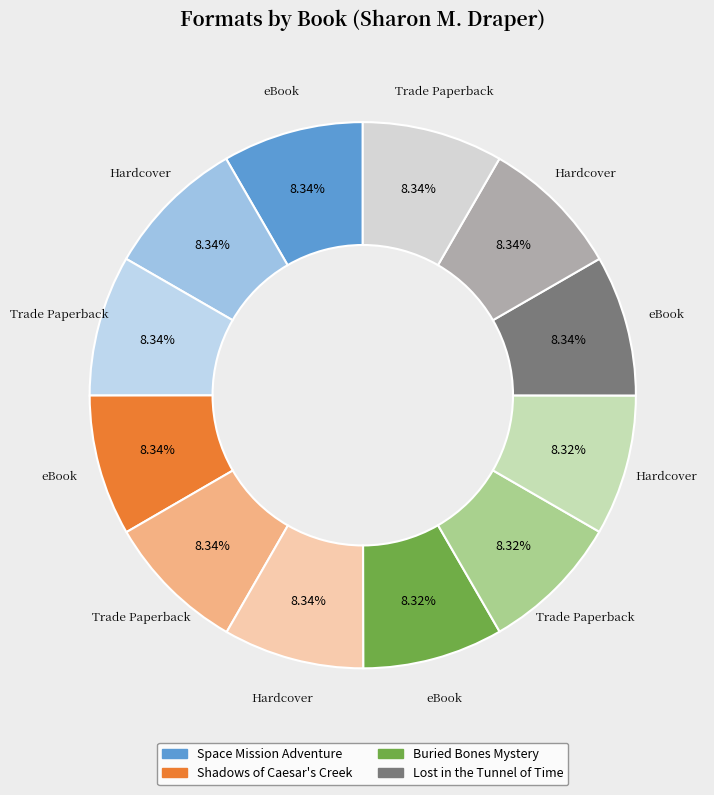

Which slice is the largest?

Space Mission Adventure